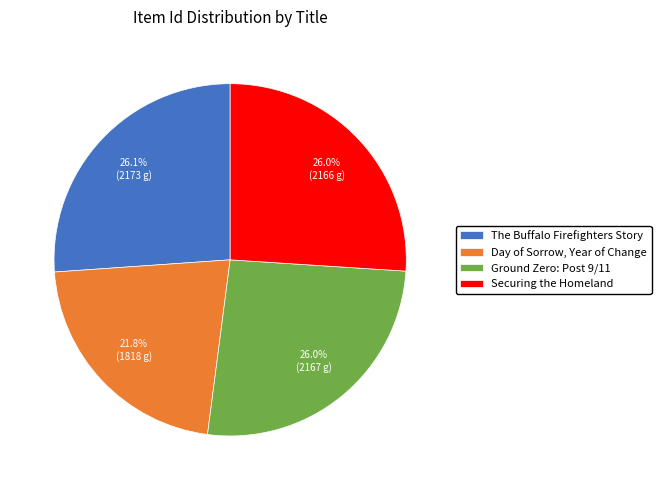

To the nearest percent, what percentage of the pie is Ground Zero: Post 9/11?

26%